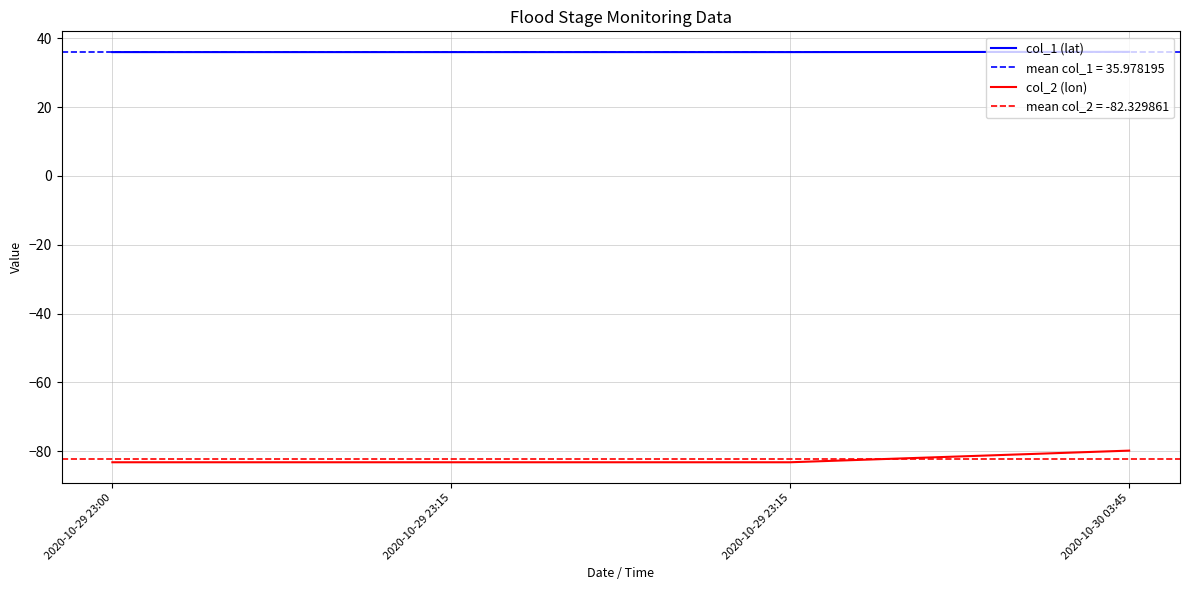

At which category does the chart reach its minimum across all series?

2020-10-29 23:00